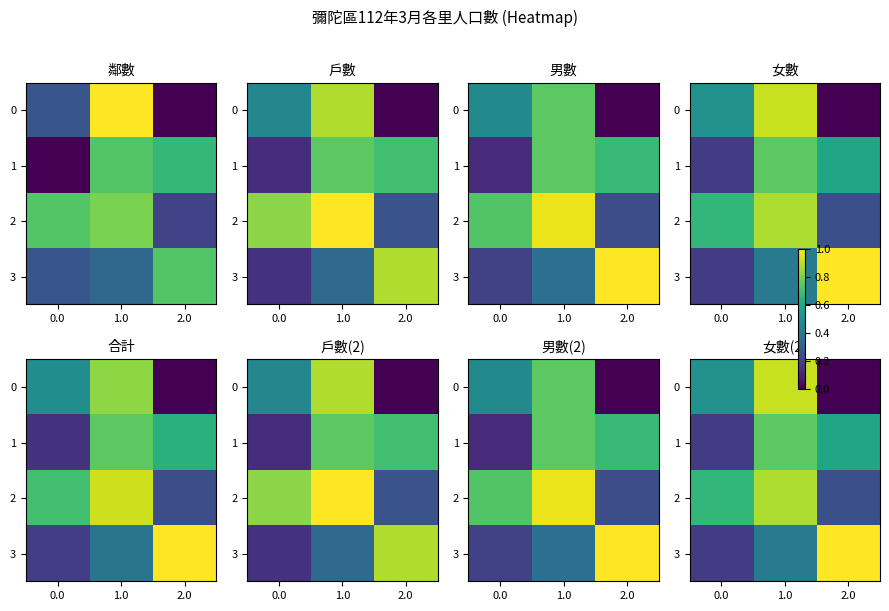

What is the highest value of the 1 series?

0.7